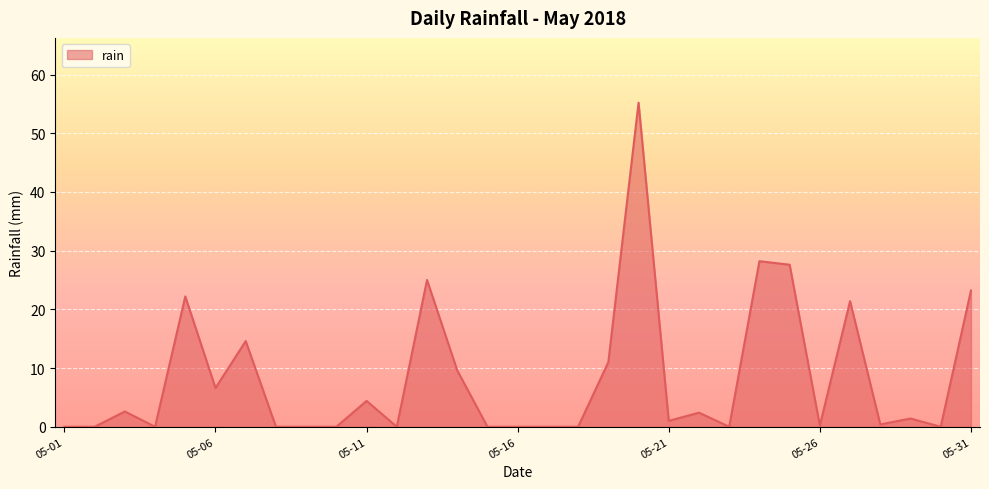

What is the greatest value displayed?

55.2